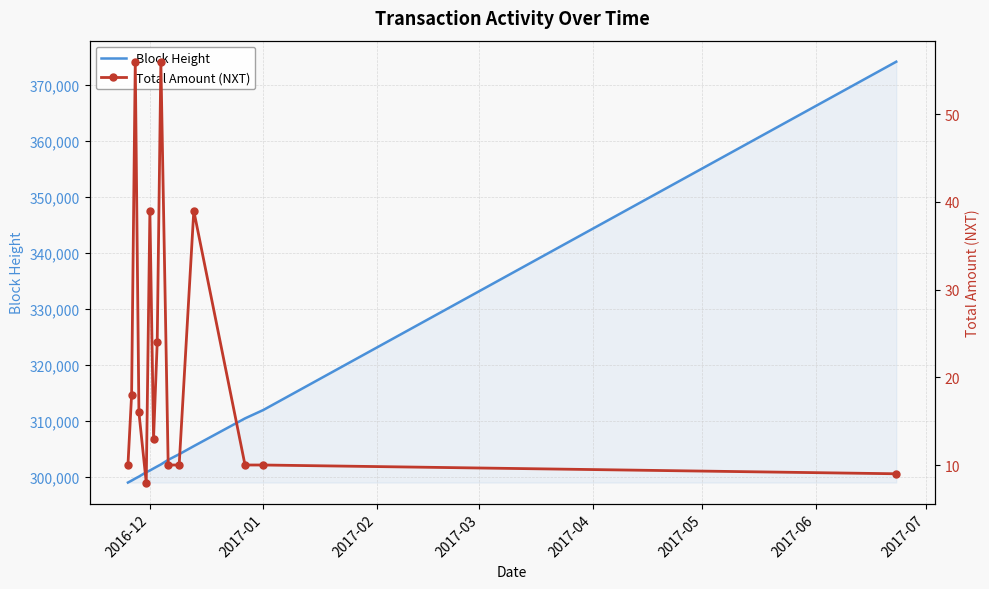

What is the maximum value for Block Height?

374144